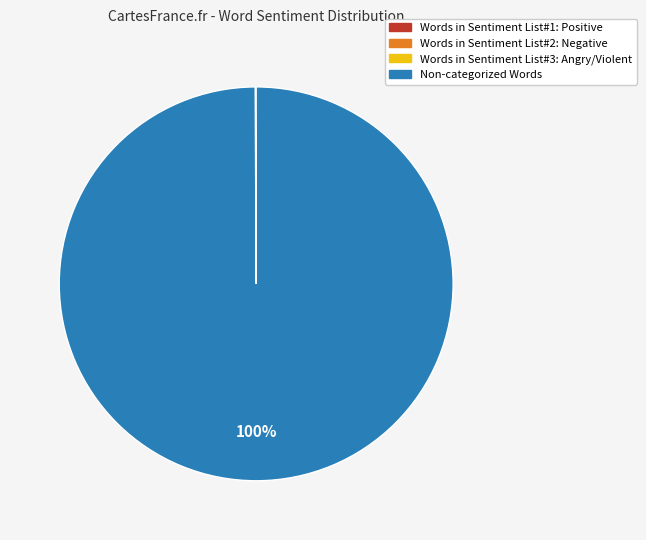

Which category has the biggest portion of the pie?

Non-categorized Words